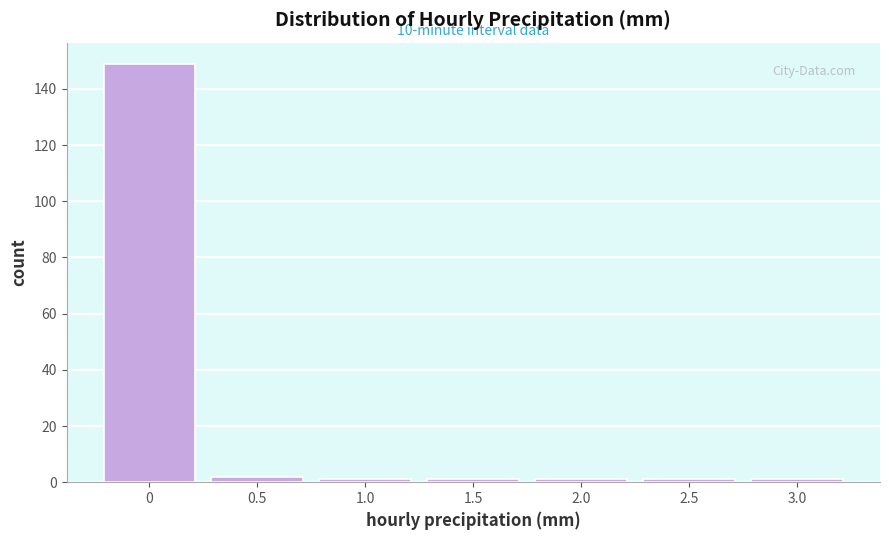

Over which range of the x-axis is the bar tallest?

-0.25 to 0.25